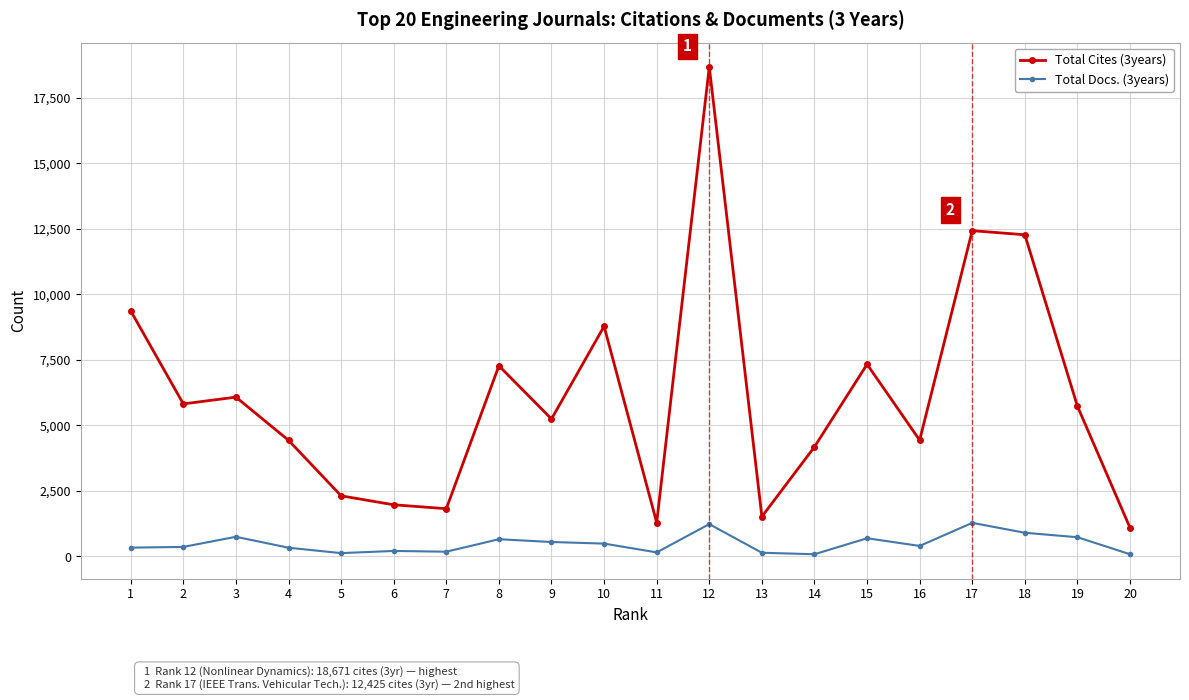

Does the chart have visible grid lines?

Yes